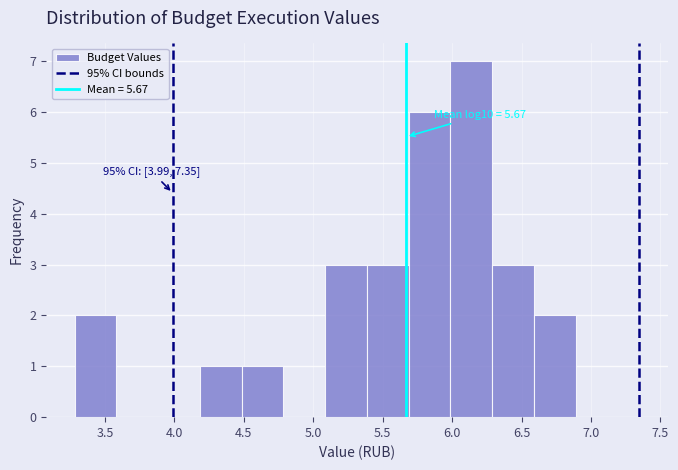

Which range on the x-axis has the tallest bar?

6.0 to 6.3